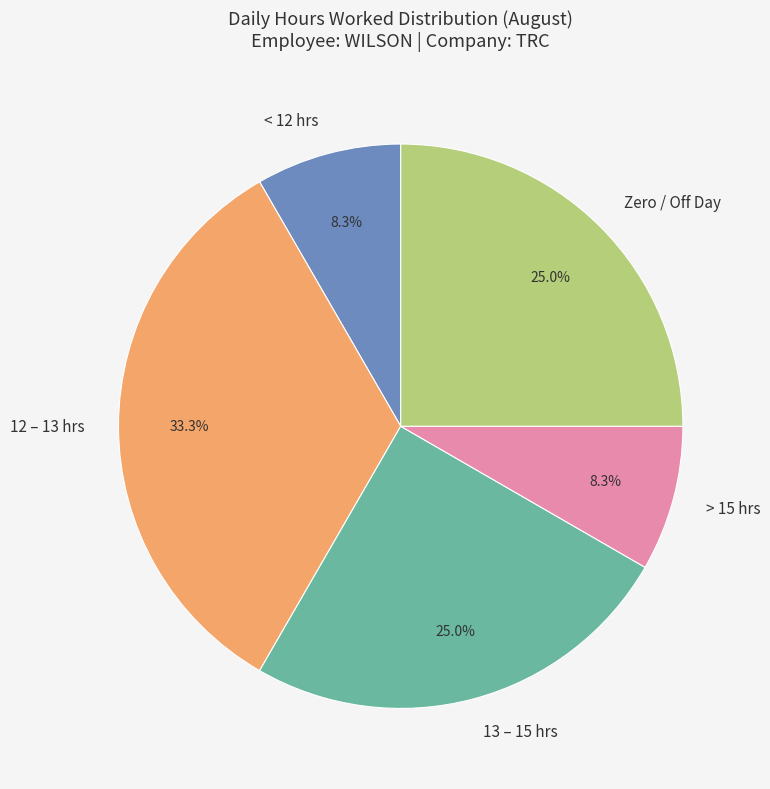

Is there any slice that represents more than half of the pie?

No